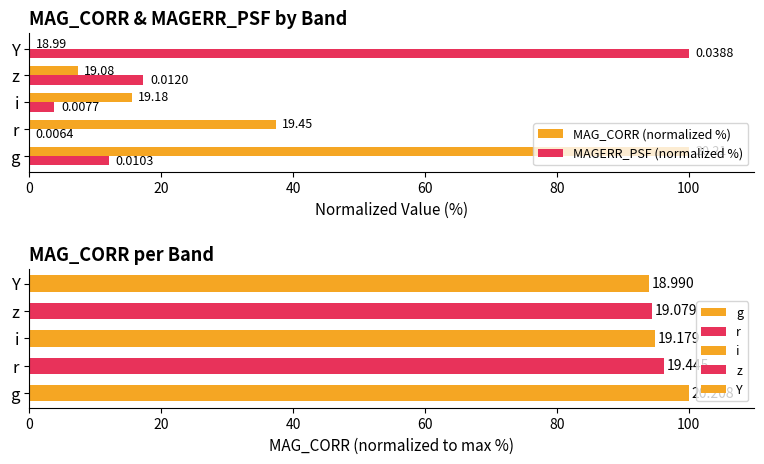

What is the greatest value displayed?

100.0